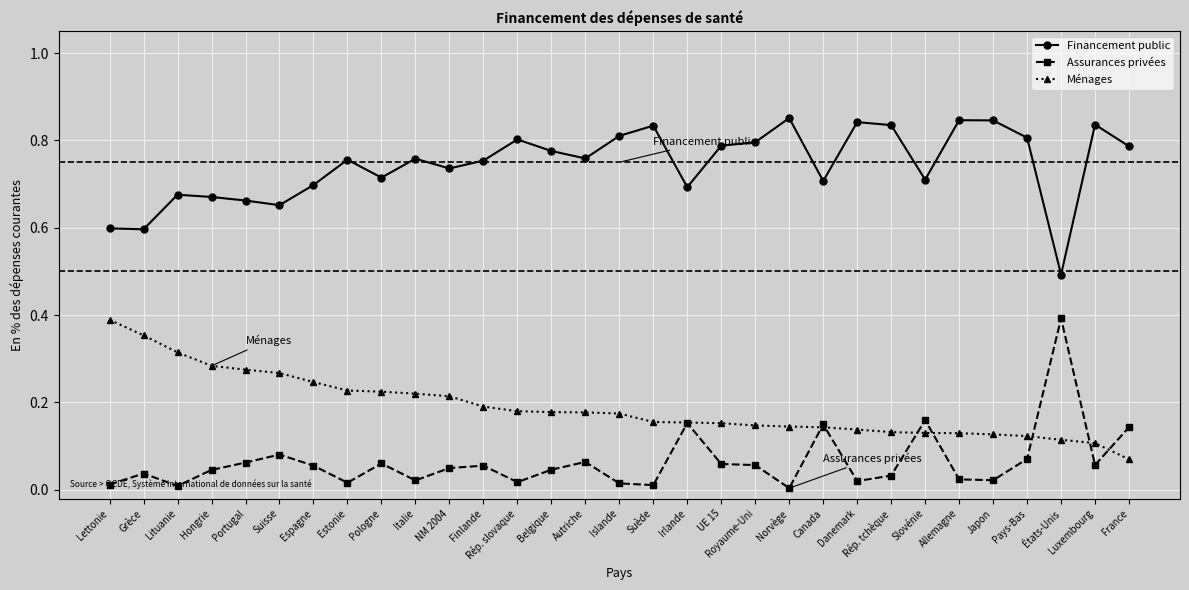

What is the sum of all Assurances privées values?

2.0